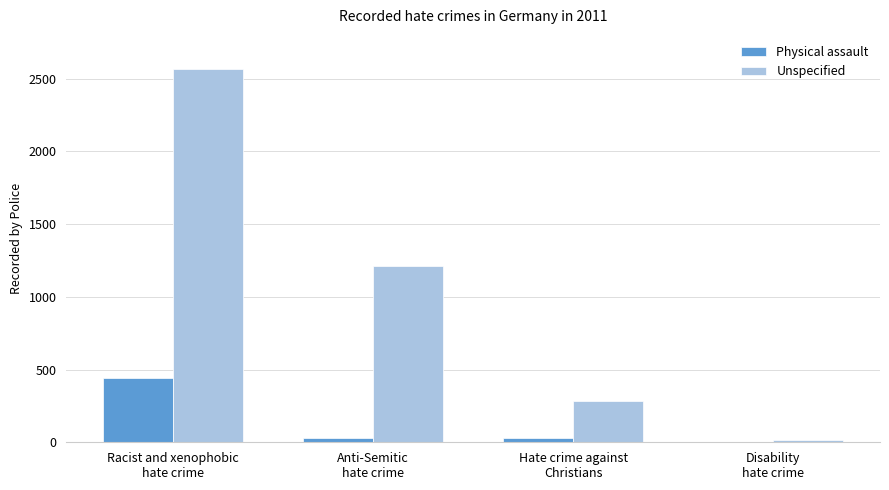

Which series has the largest total across all categories?

Unspecified